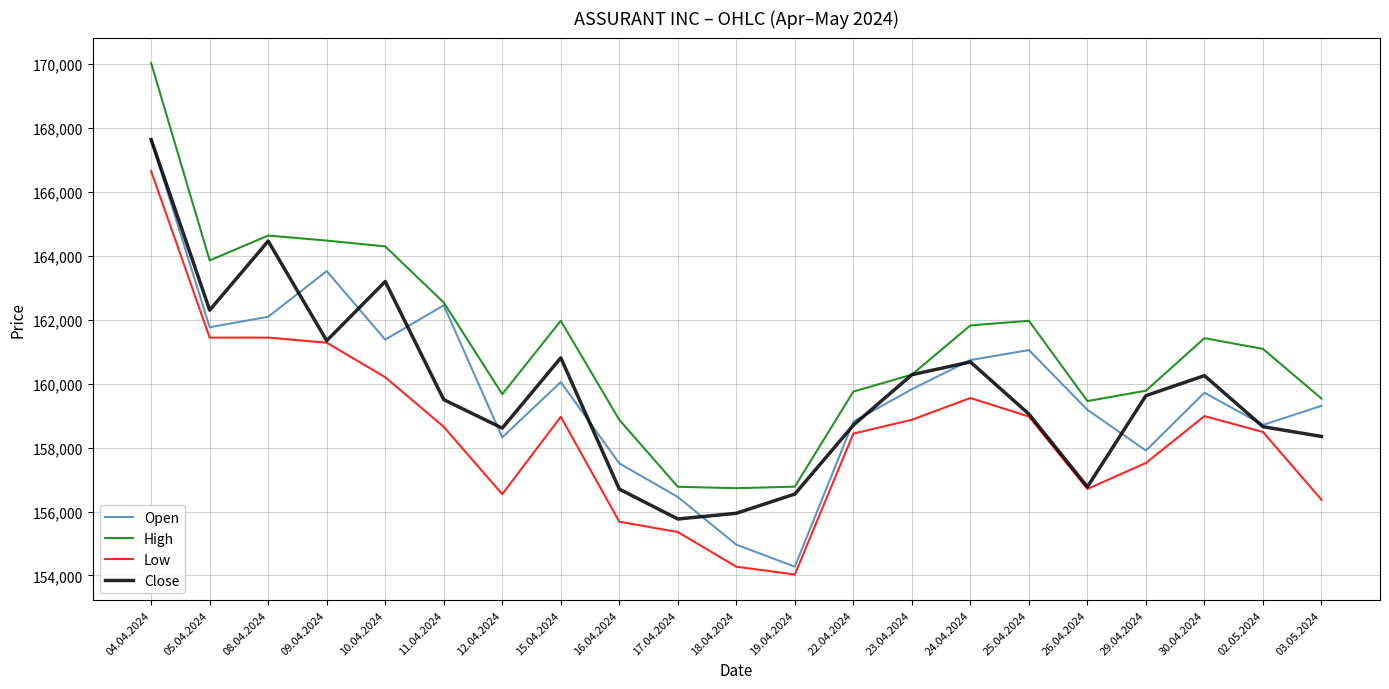

At which category does Open reach its first local peak?

09.04.2024